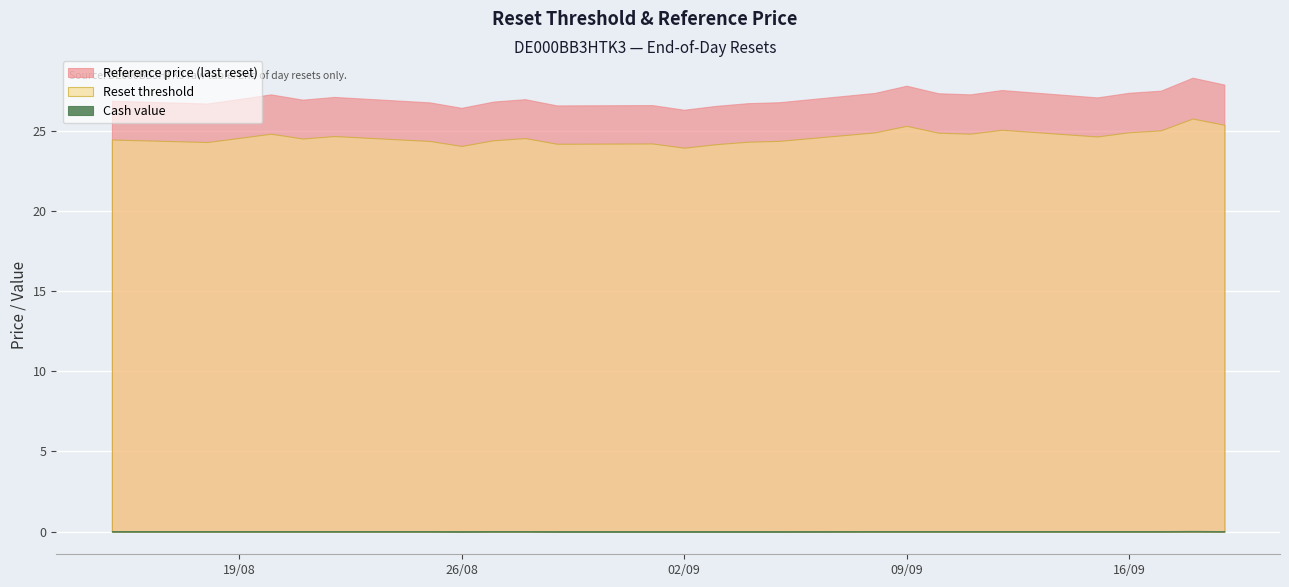

Which has a higher value, 2025-09-11 or 2025-08-15?

2025-09-11